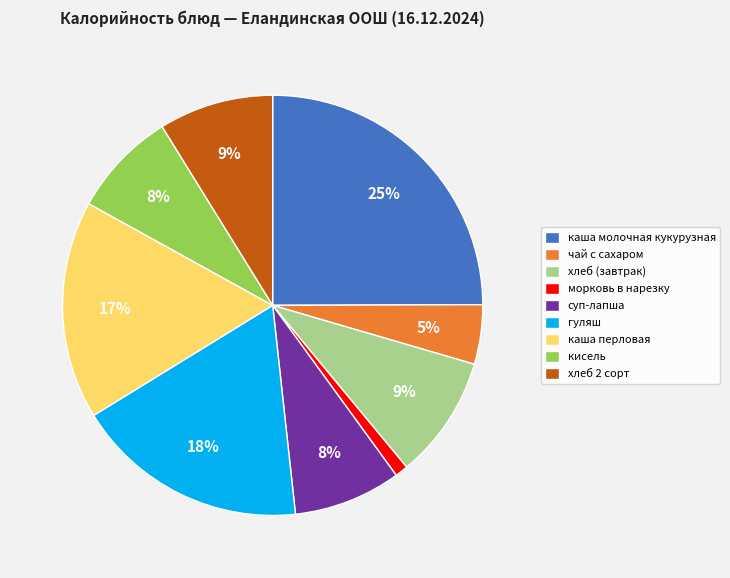

Is it true that каша молочная кукурузная is 15% of the pie?

False